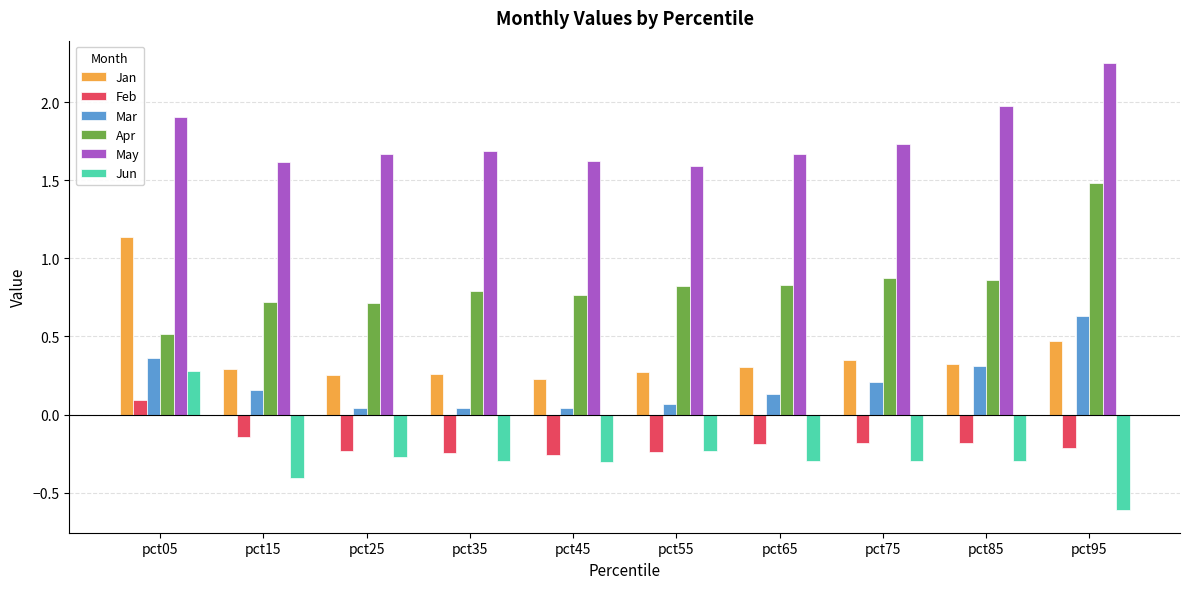

Which series has the largest total across all categories?

May